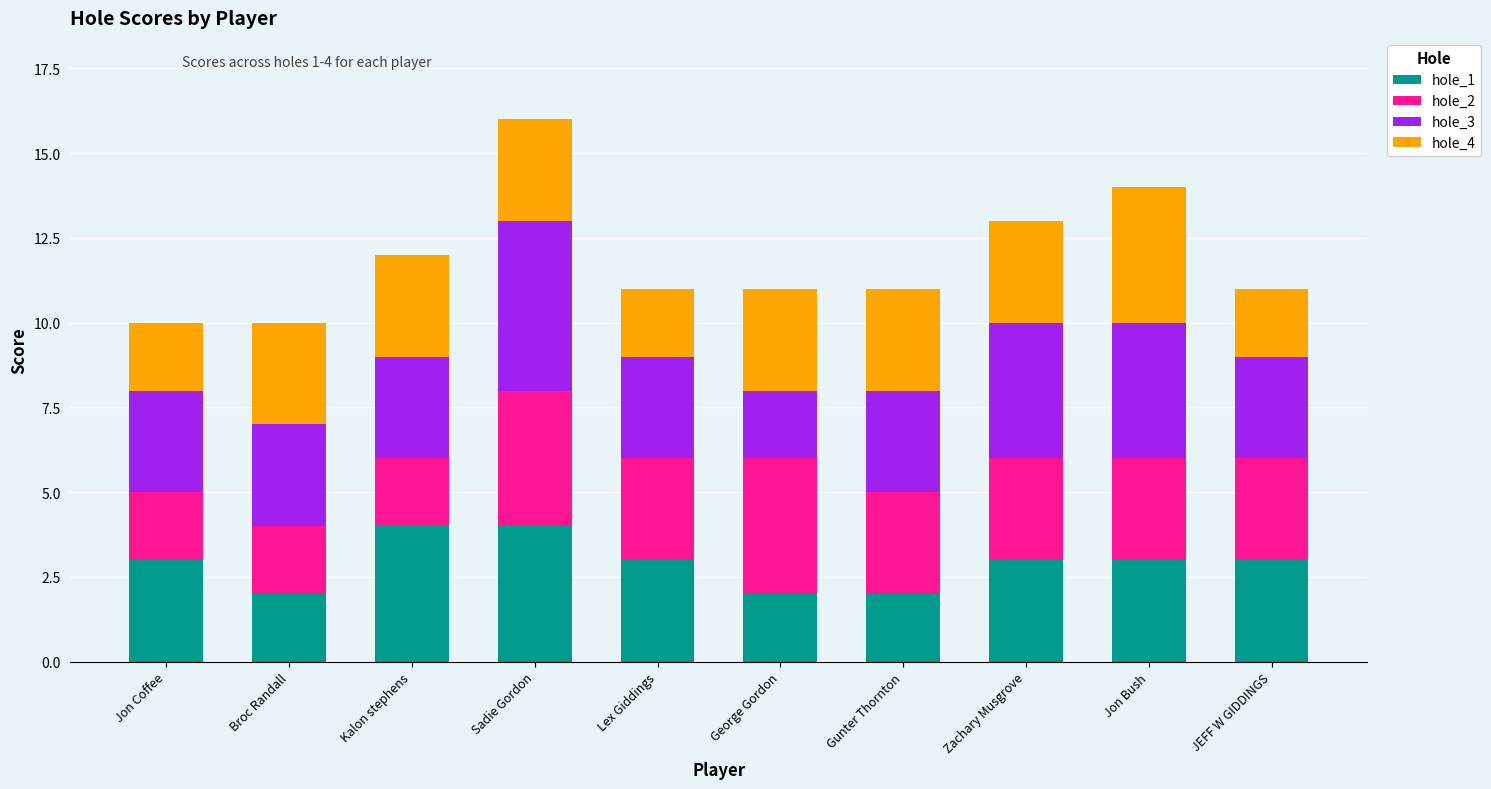

The hole_1 series shows 2 at Zachary Musgrove. True or false?

False